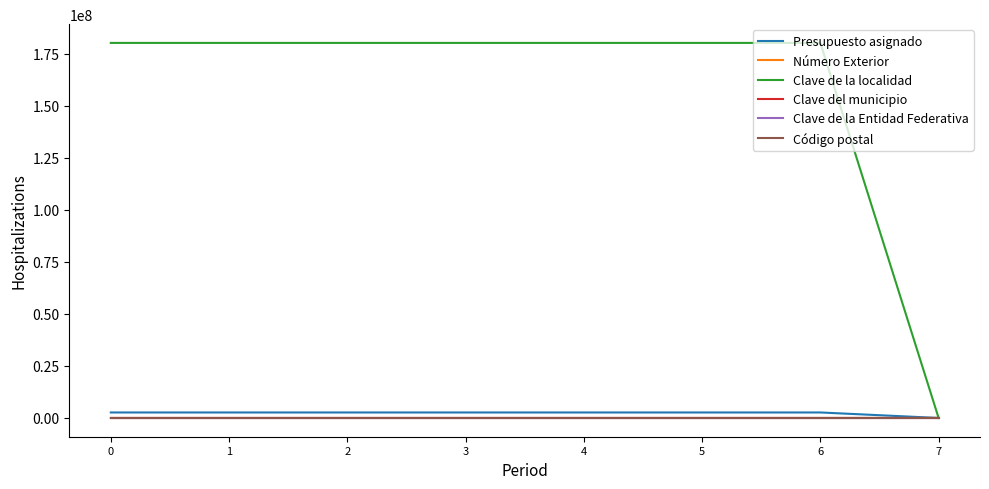

How many distinct data groups are displayed?

6